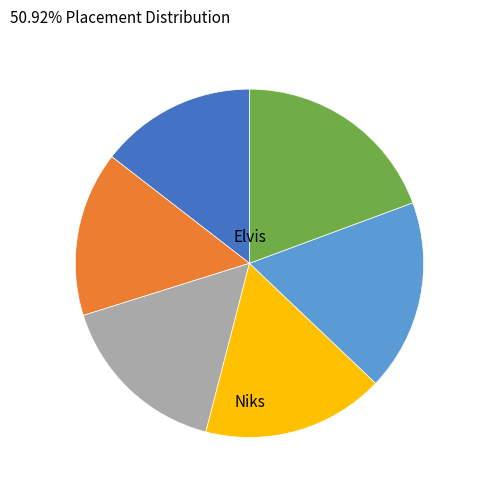

Is there a majority slice in this chart?

No